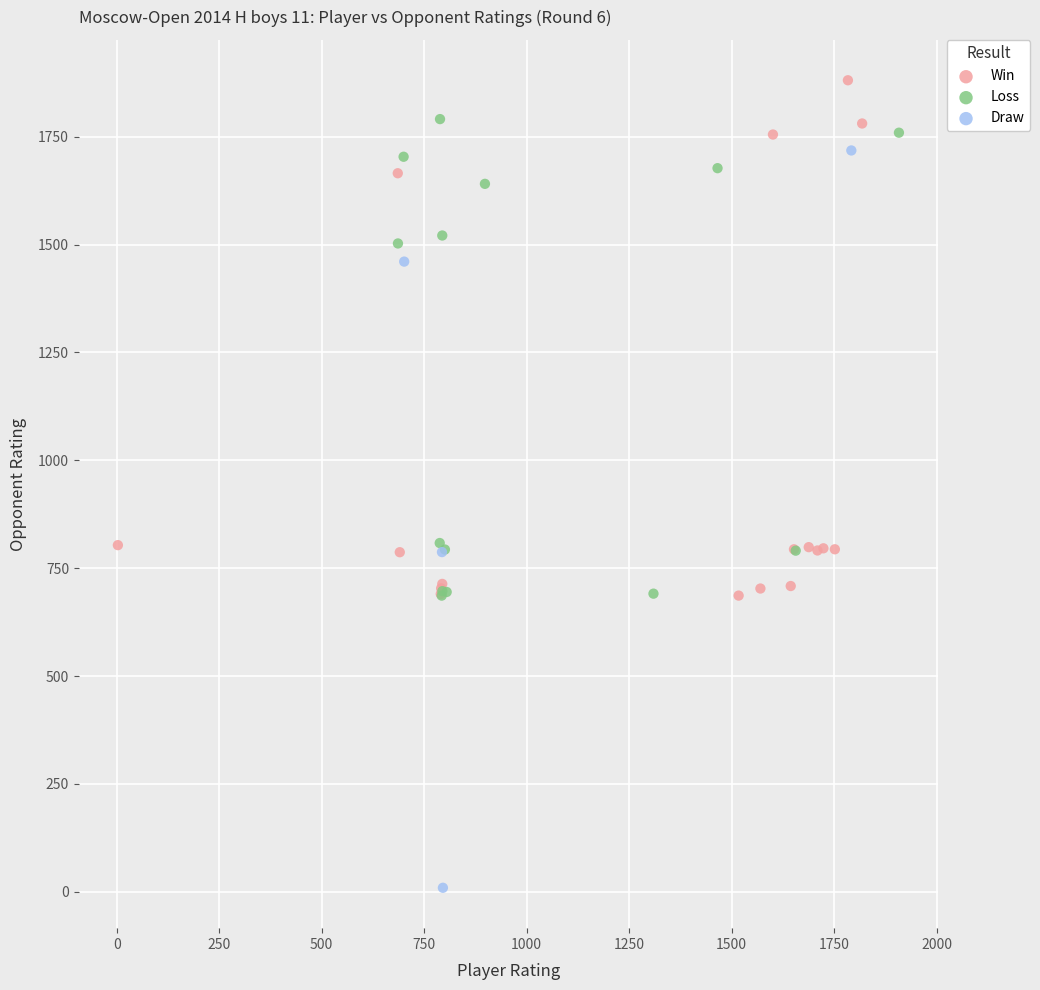

Which series contains the highest Y value?

Win